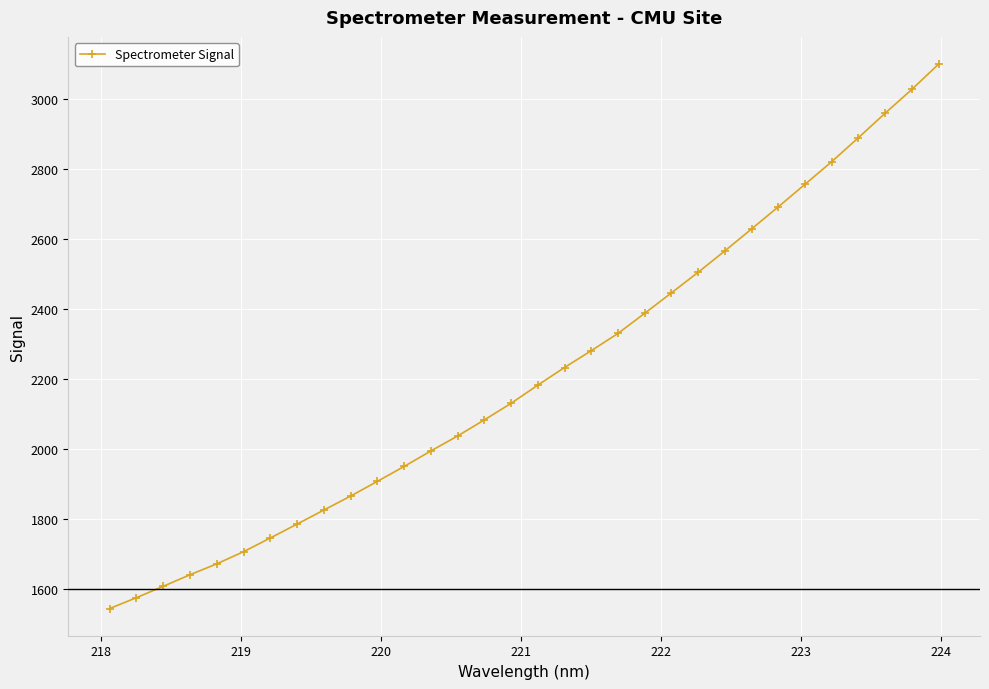

What is the smallest value displayed?

1545.3